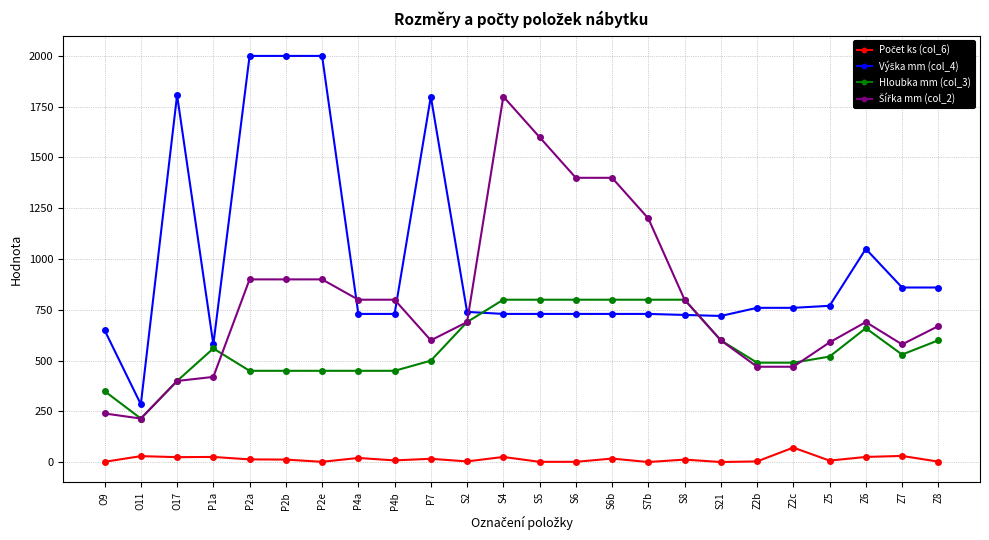

At which category does Hloubka mm (col_3) reach its first local peak?

P1a